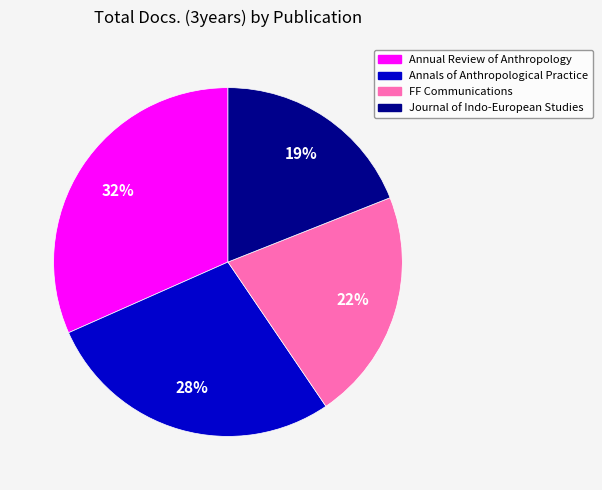

Is the sum of FF Communications and Annals of Anthropological Practice greater than half?

No